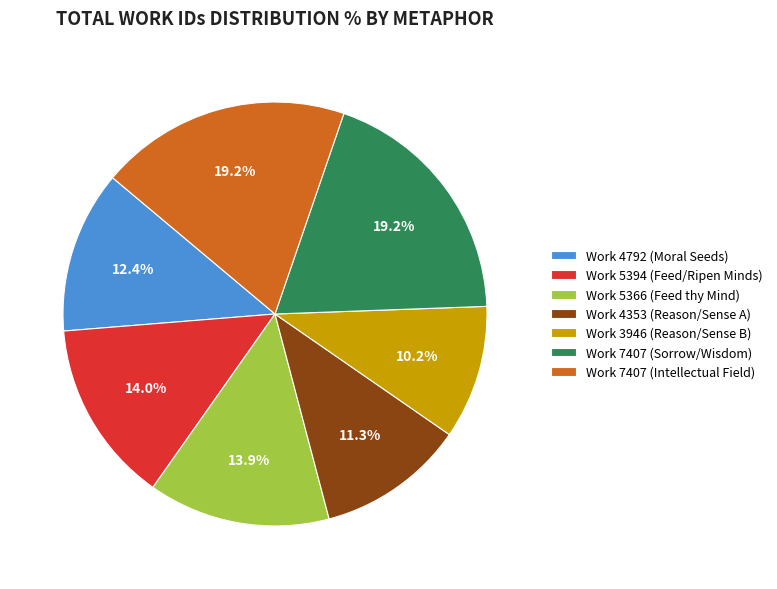

Which has a higher value, Work 5394 (Feed/Ripen Minds) or Work 7407 (Intellectual Field)?

Work 7407 (Intellectual Field)